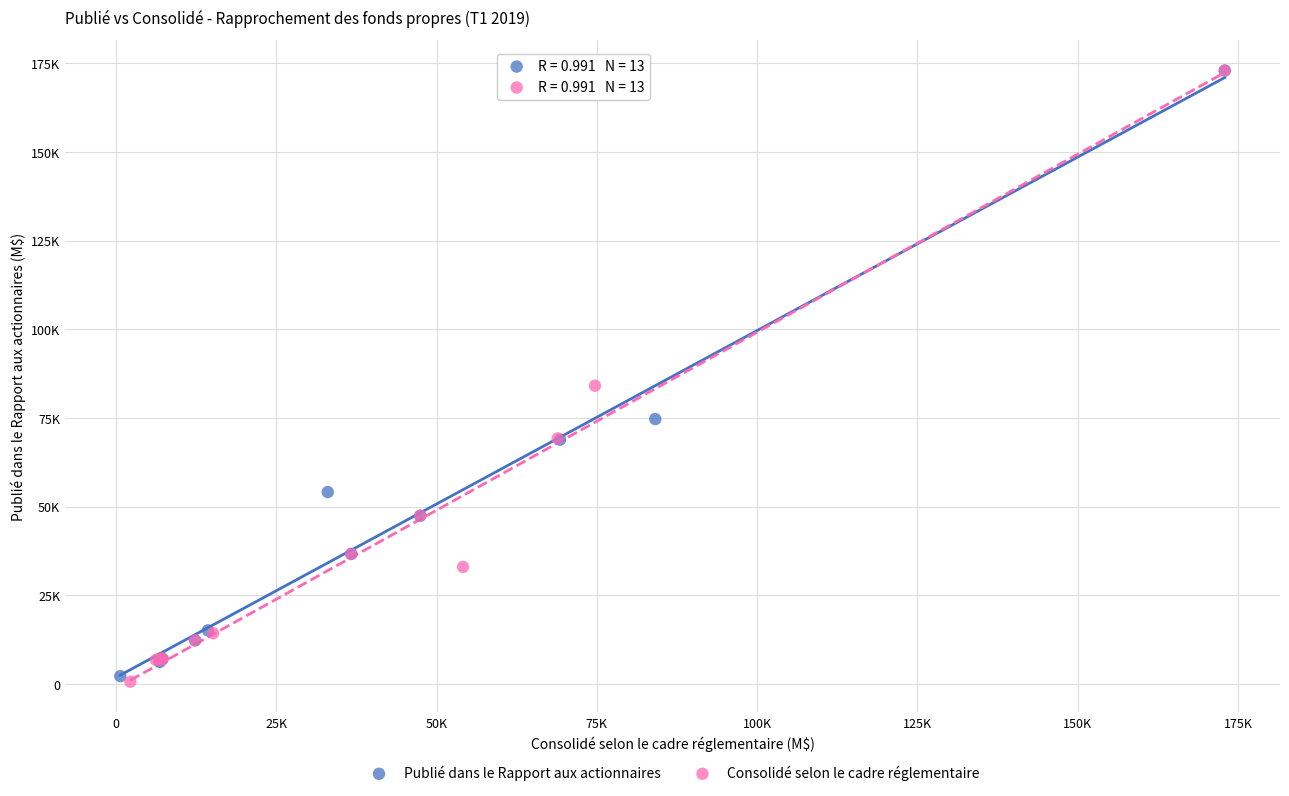

Which series contains the lowest Y value?

Consolidé selon le cadre réglementaire